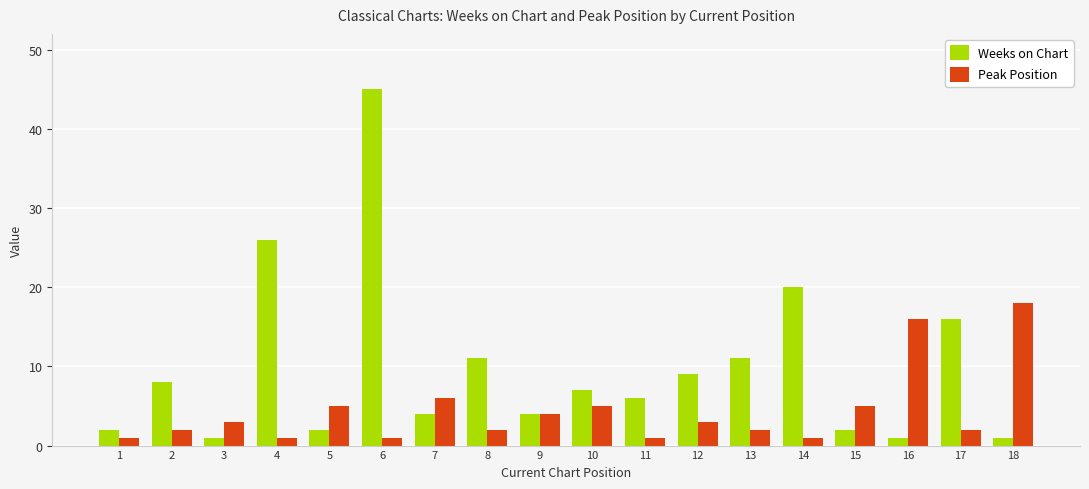

What is the sum of all Weeks on Chart values?

176